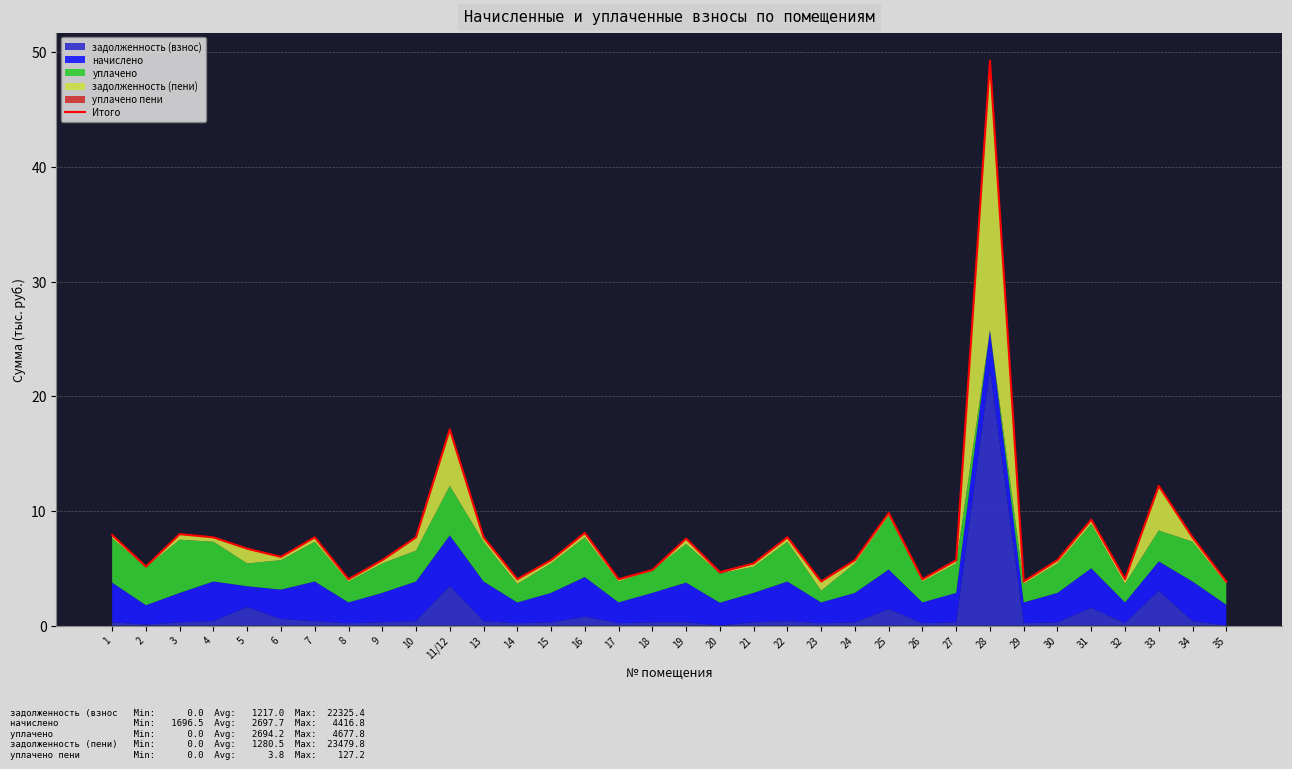

How many interior local valleys (lower than both neighbors) does the data have?

10